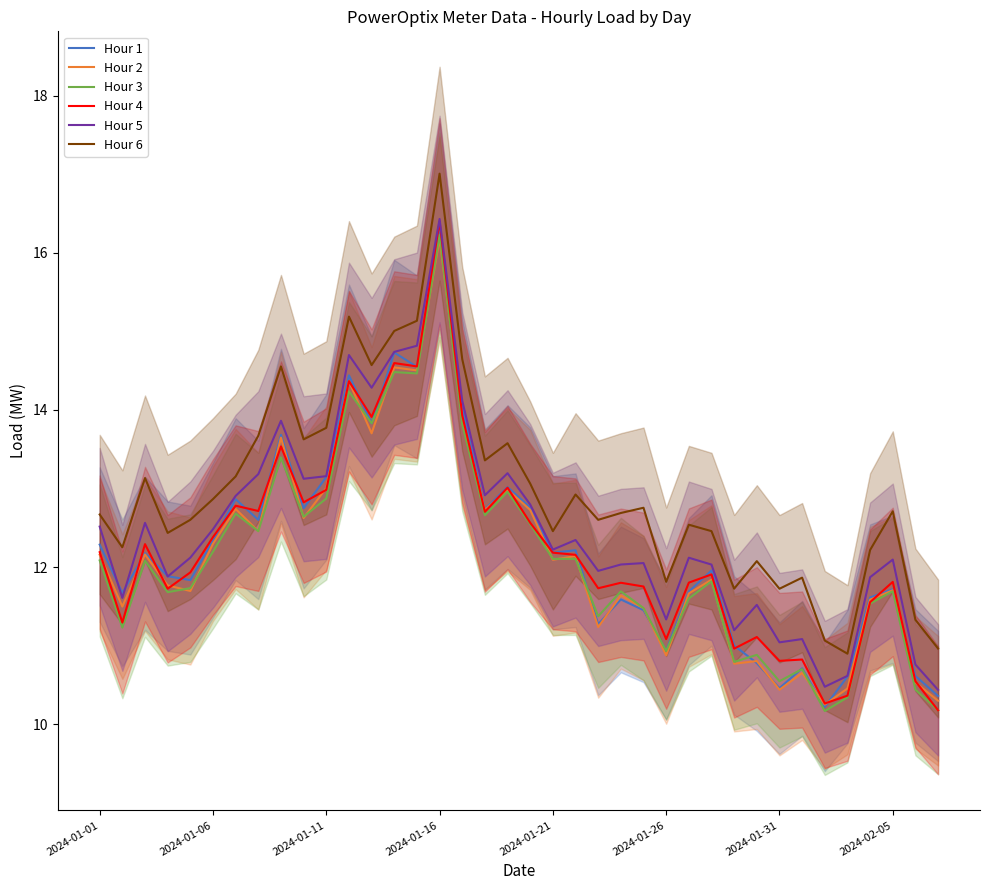

Read the Hour 3 value at 22.

11.4